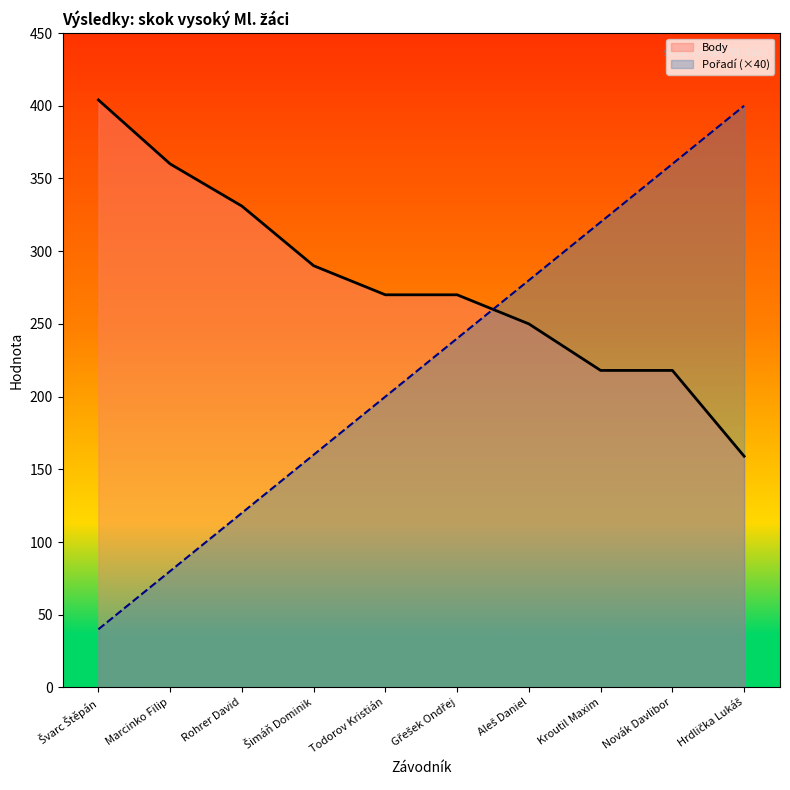

Reading left to right, list all the values displayed in this chart.

Pořadí: 40	80	120	160	200	240	280	320	360	400
Body: 404	360	331	290	270	270	250	218	218	159